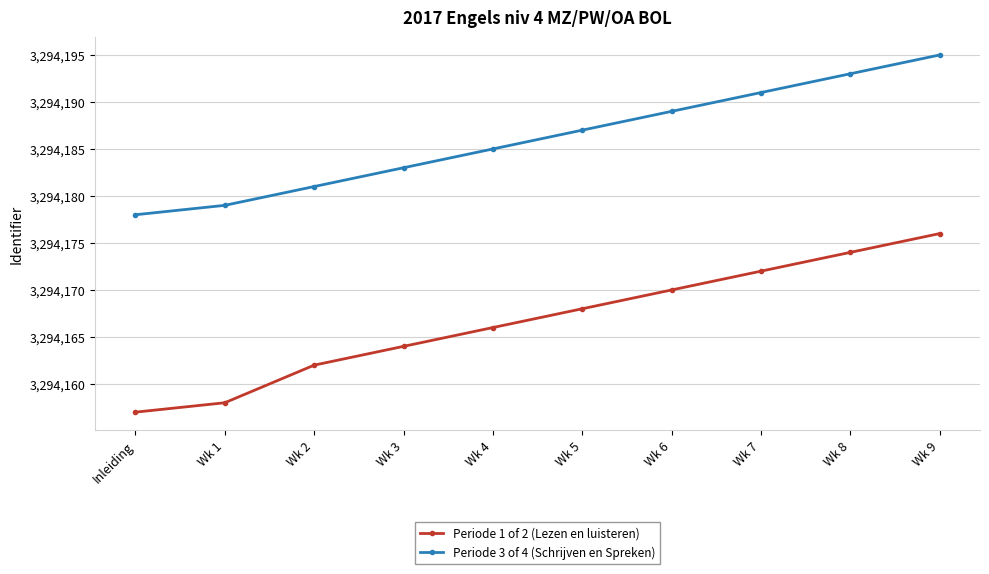

Rank the series at Wk 5 from highest to lowest value.

Periode 3 of 4 (Schrijven en Spreken), Periode 1 of 2 (Lezen en luisteren)